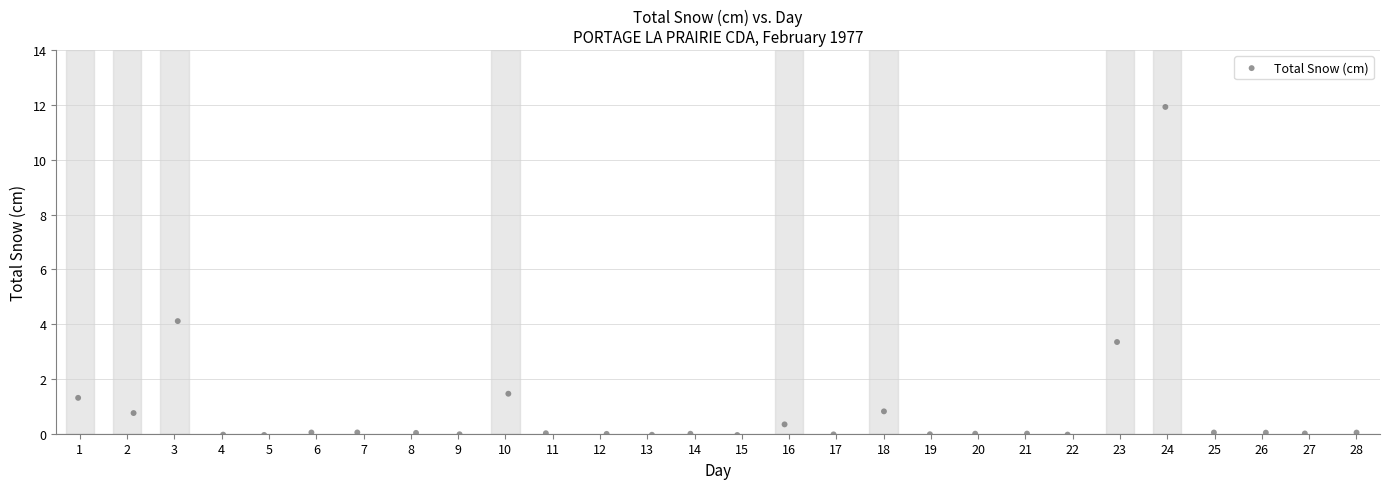

What is the range of Y values (max minus min)?

12.0